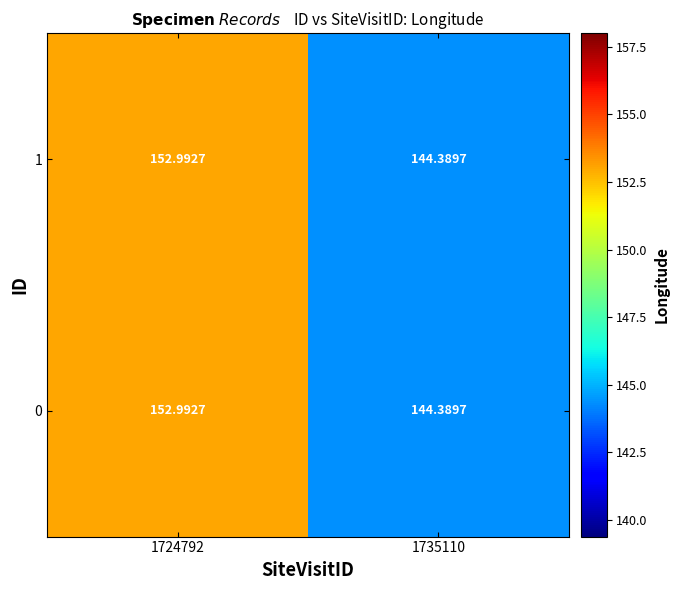

How many data points does each series have?

2